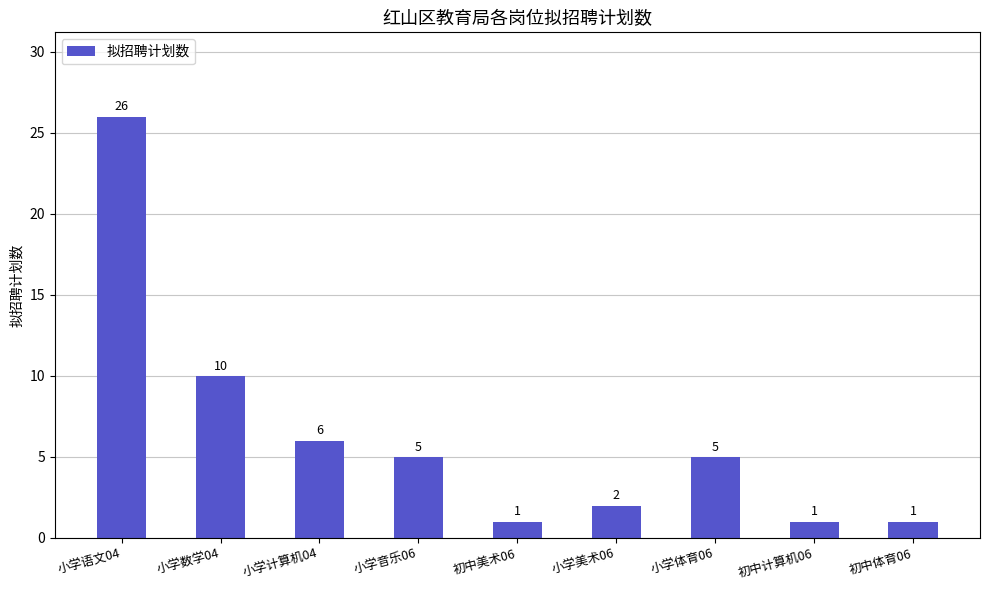

Reading right to left, transcribe all the data shown in this chart.

初中体育06=1	初中计算机06=1	小学体育06=5	小学美术06=2	初中美术06=1	小学音乐06=5	小学计算机04=6	小学数学04=10	小学语文04=26